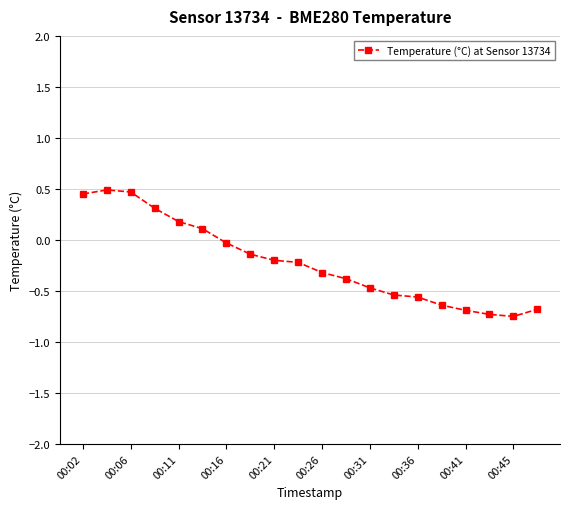

What is the value of the 6th point from the left?

0.1